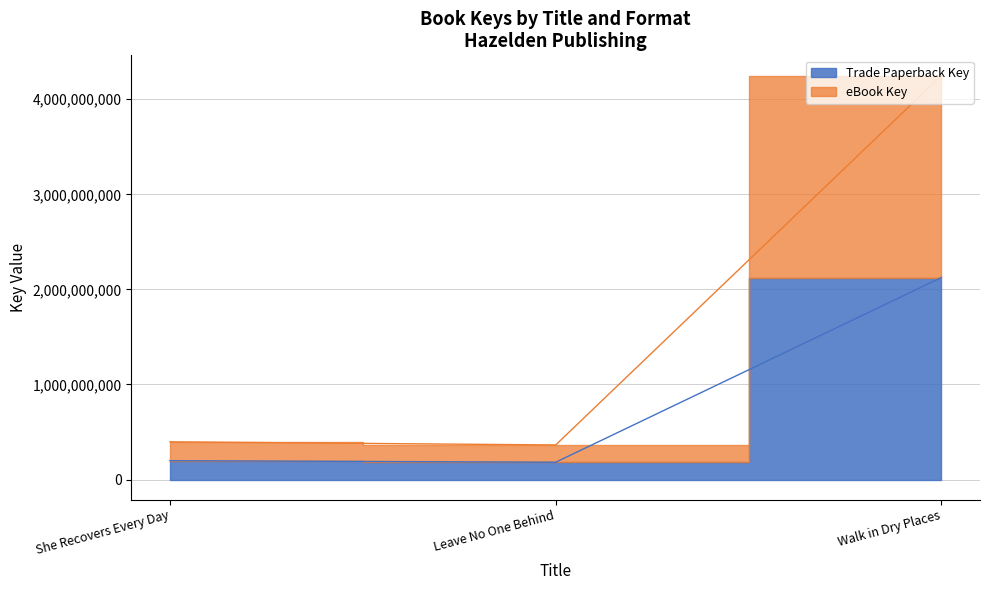

What is the label of the 3rd point from the right?

She Recovers Every Day